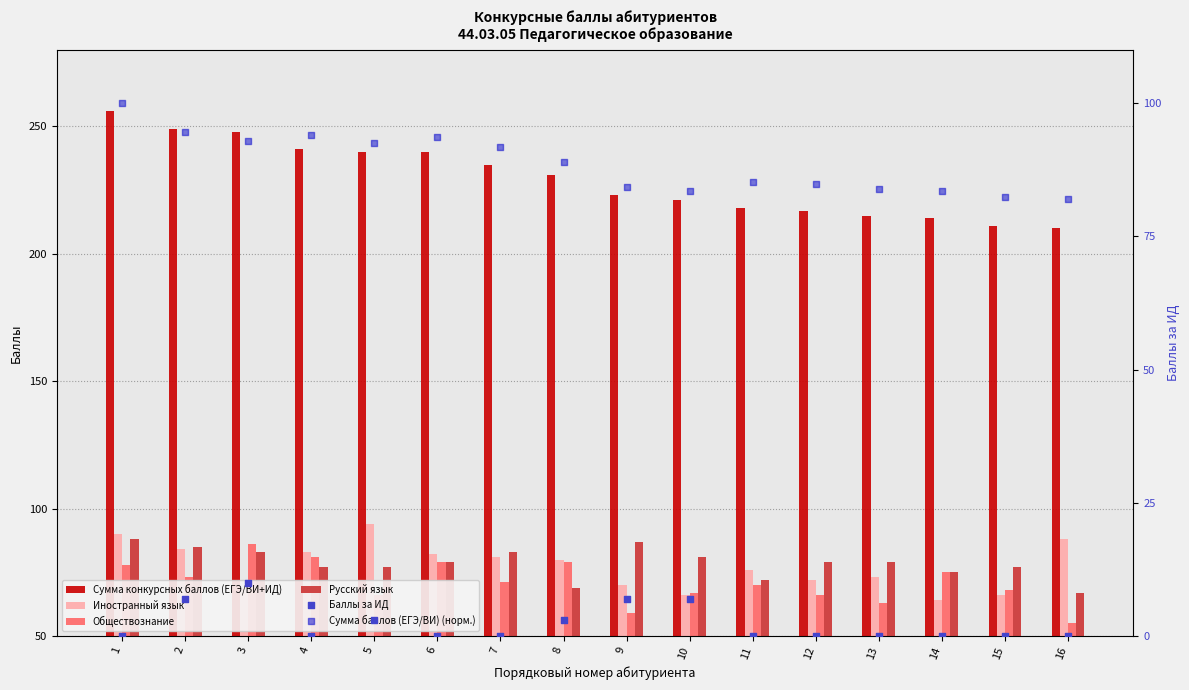

At how many categories does at least one series exceed 188?

16